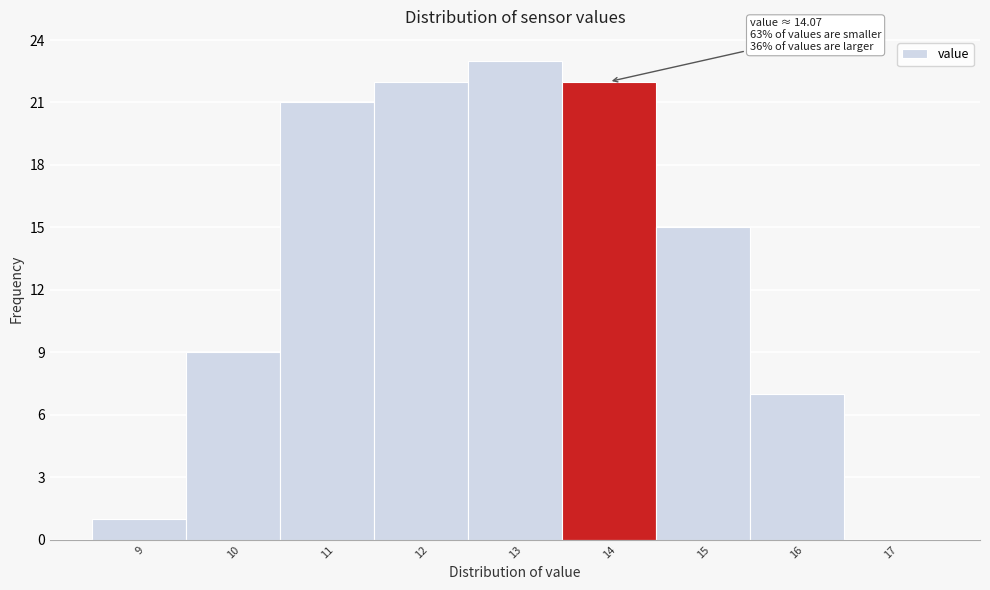

Reading right to left, transcribe all the data shown in this chart.

17=0	16=7	15=15	14=22	13=23	12=22	11=21	10=9	9=1